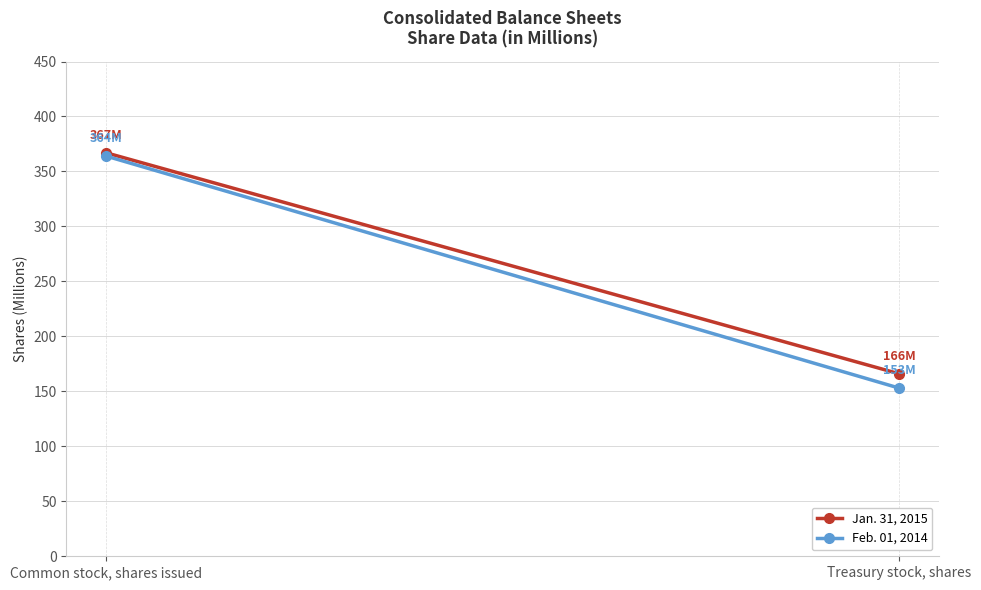

Rank the series by their maximum value, from highest to lowest.

Jan. 31, 2015, Feb. 01, 2014